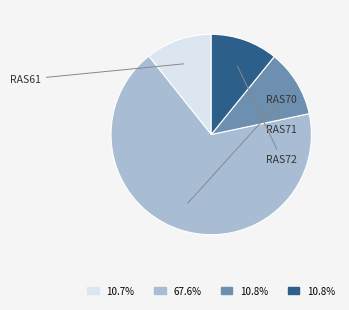

Which category has the smallest portion of the pie?

RAS61